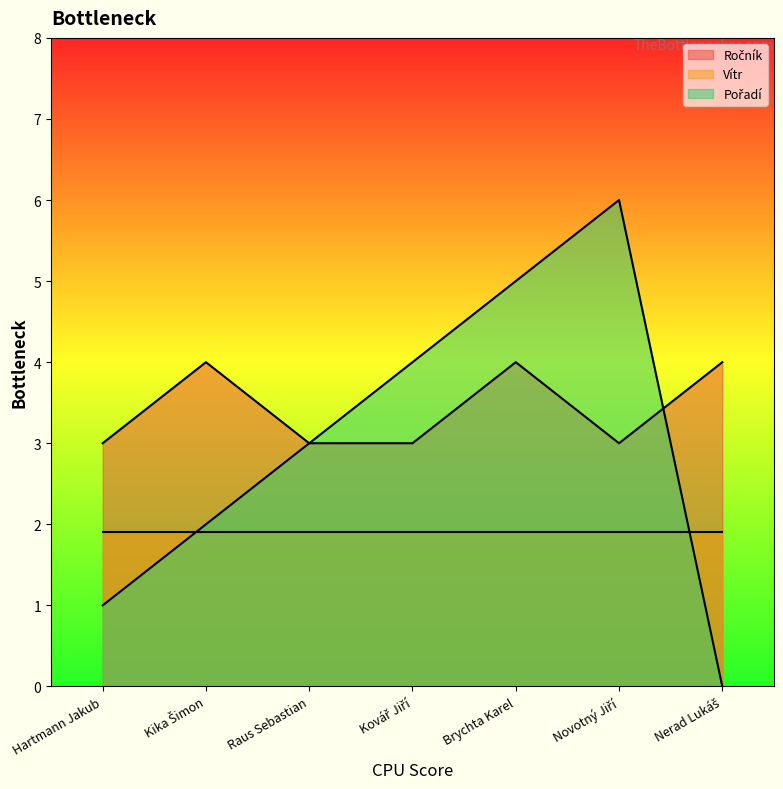

What is the minimum value for Vítr?

1.9